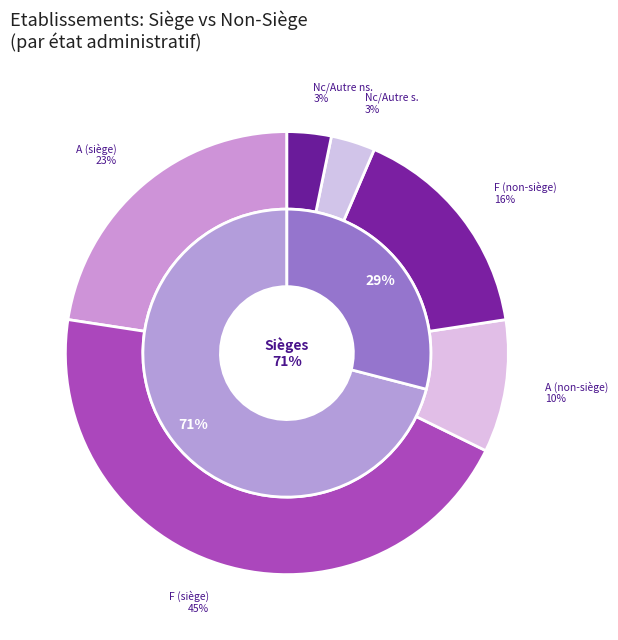

Is there a majority slice in this chart?

No